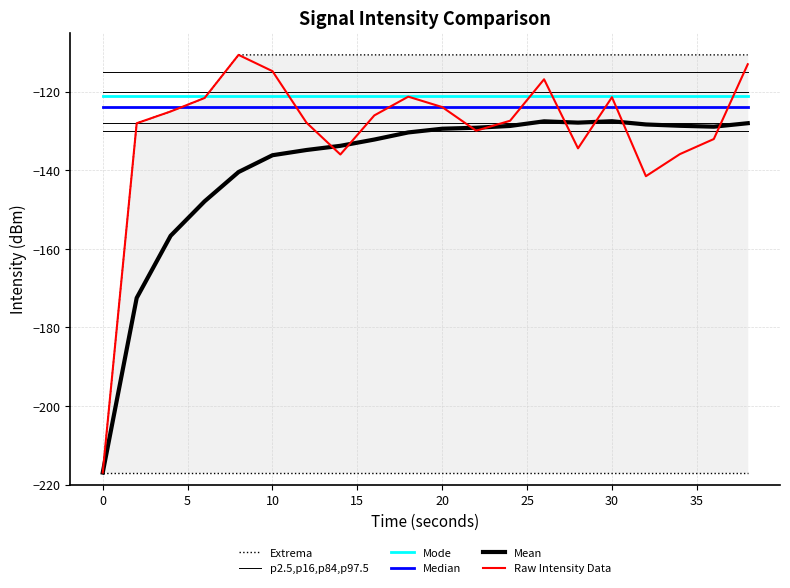

Does the chart have visible grid lines?

Yes